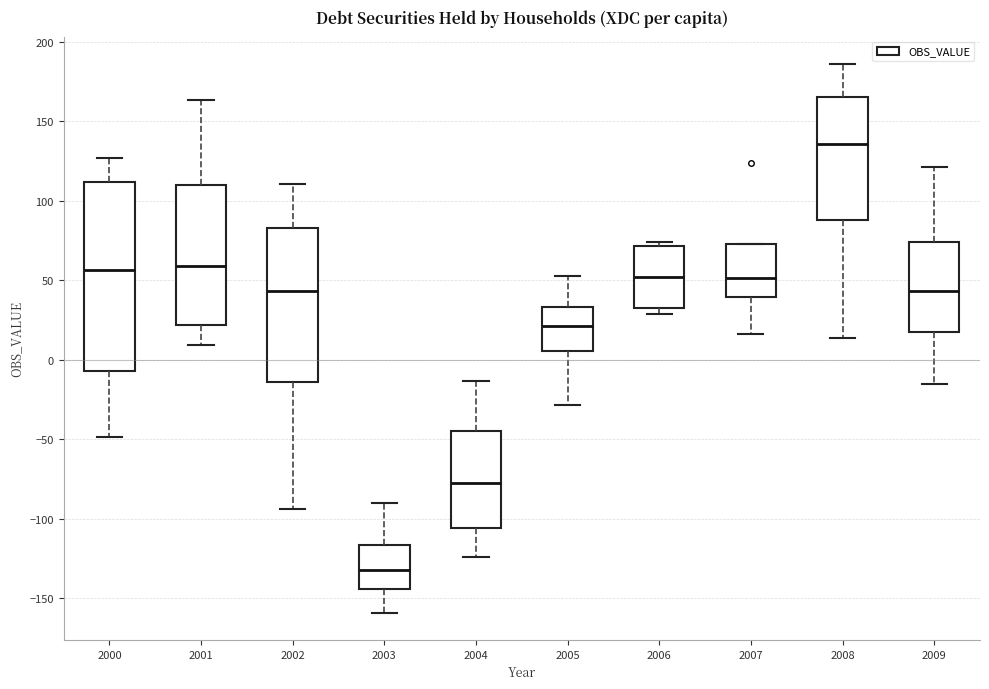

Reading left to right, transcribe this box plot: for each box, give where its median line is, the range the box spans, and where its two whiskers end, as read against the y-axis. The values are not printed on the chart, so give them approximately, as read against the axis.

2000: median 55, box -5 to 110, whiskers -50 to 125
2001: median 60, box 20 to 110, whiskers 10 to 165
2002: median 45, box -15 to 85, whiskers -95 to 110
2003: median -130, box -145 to -115, whiskers -160 to -90
2004: median -75, box -105 to -45, whiskers -125 to -15
2005: median 20, box 5 to 35, whiskers -30 to 55
2006: median 50, box 30 to 70, whiskers 30 (just below the box's lower edge) to 75
2007: median 50, box 40 to 75, whiskers 15 to 75
2008: median 135, box 90 to 165, whiskers 15 to 185
2009: median 45, box 20 to 75, whiskers -15 to 120